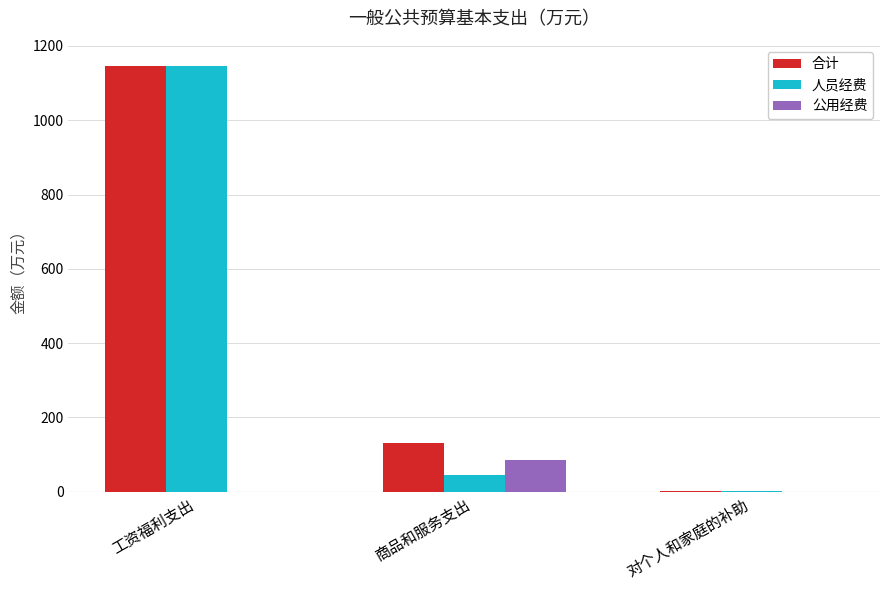

At which category does the chart reach its peak across all series?

工资福利支出